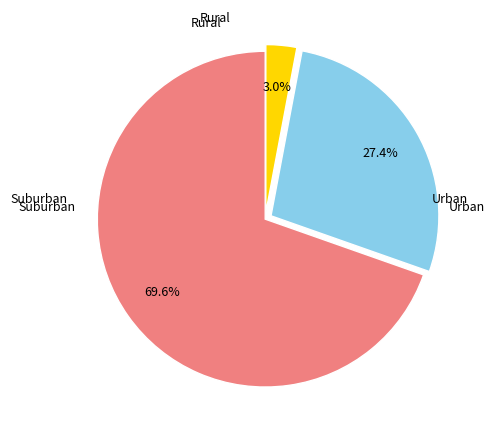

Is there any slice that represents more than half of the pie?

Yes